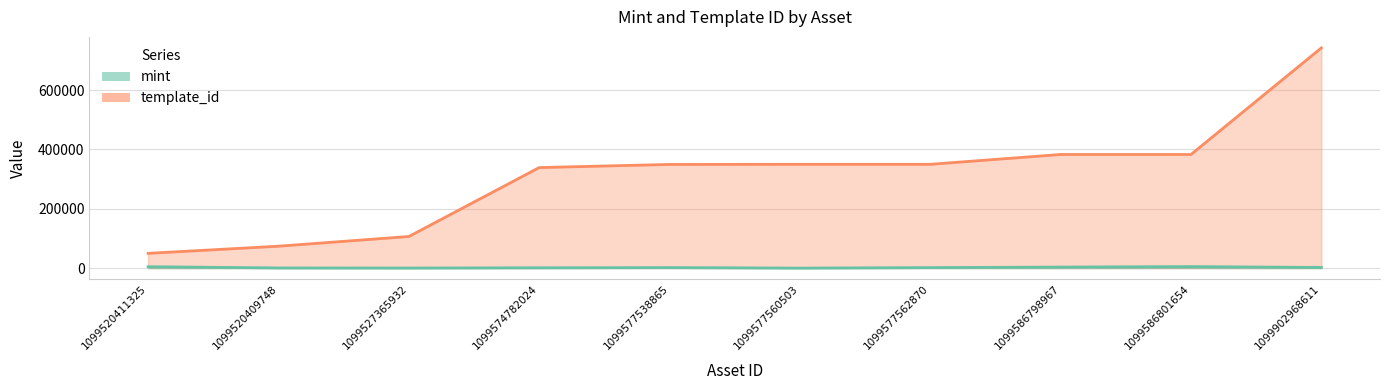

What is the average value of the mint series?

2160